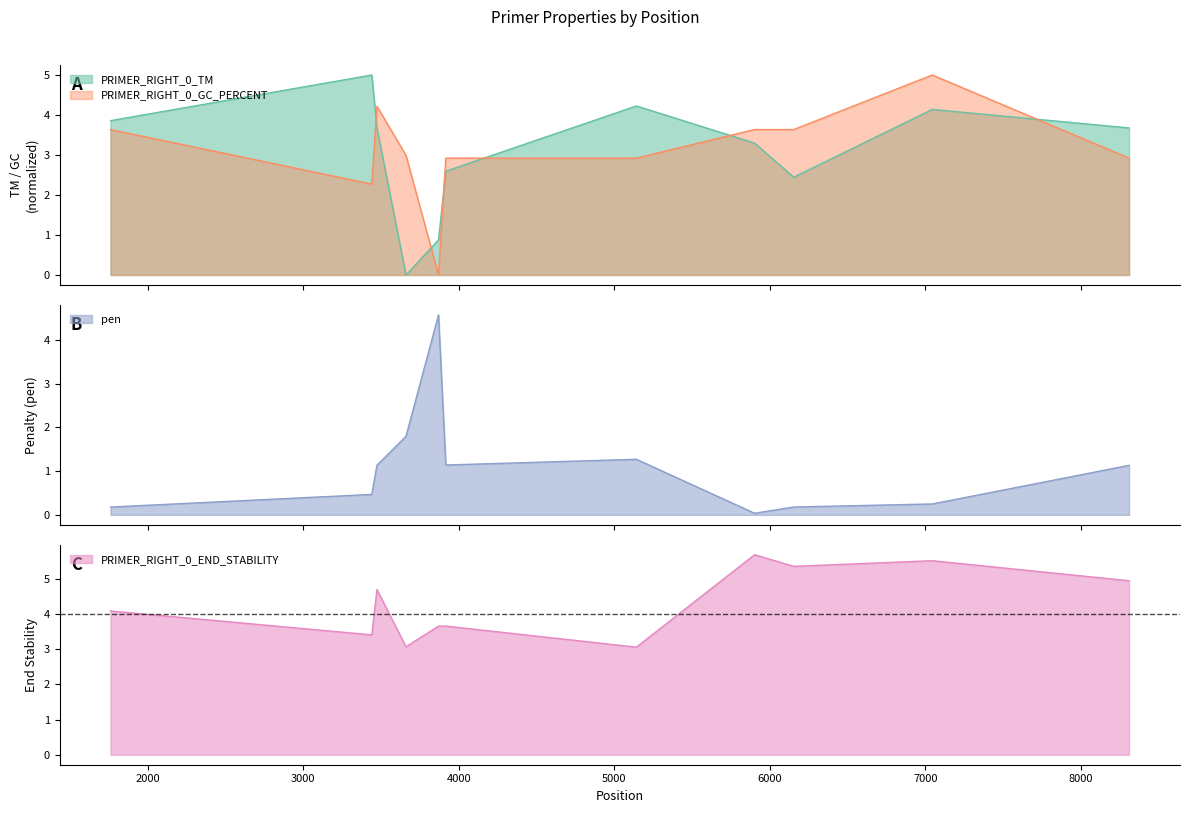

The value of pen at 1759 is 0.3. True or false?

False